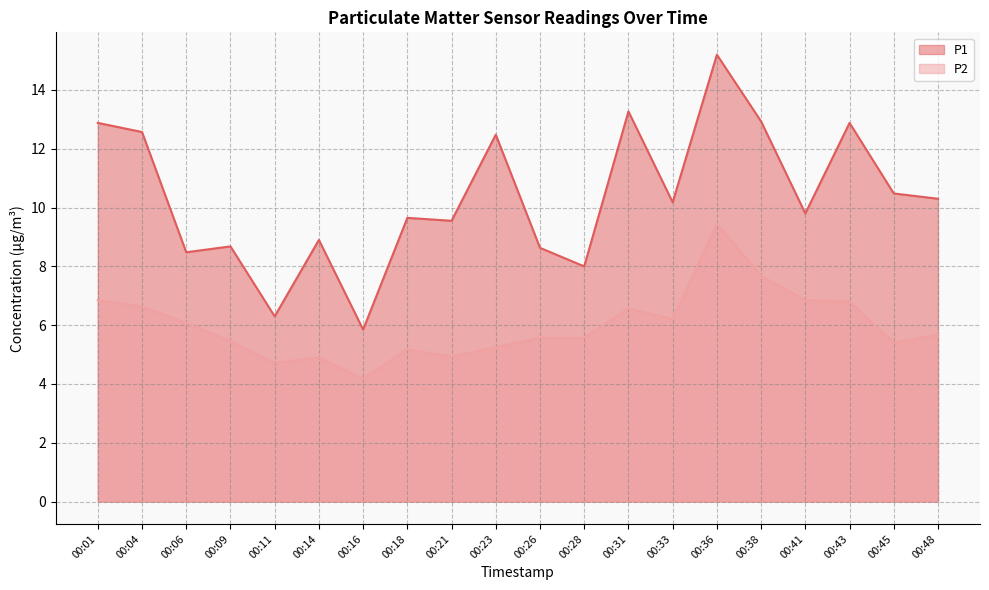

Between 00:41 and 00:38, which is larger?

00:38